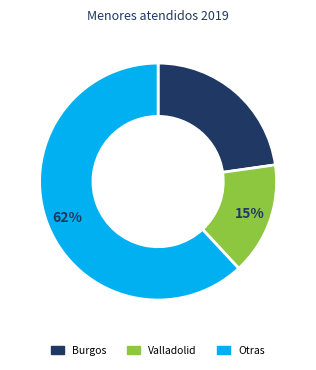

Does any single category account for the majority?

Yes